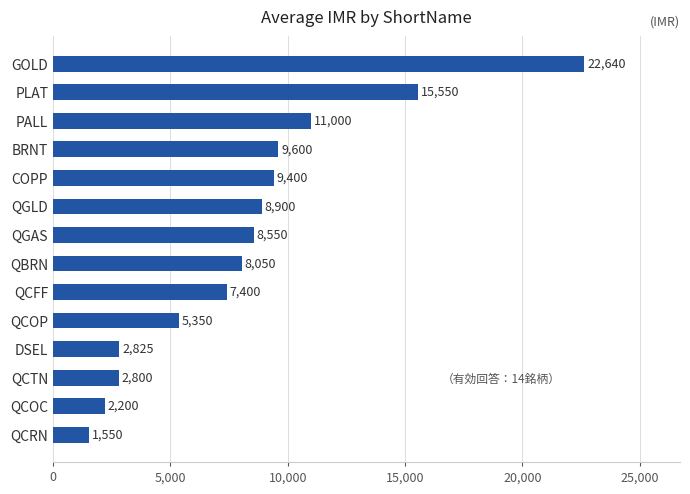

Rank the categories by value from lowest to highest.

QCRN, QCOC, QCTN, DSEL, QCOP, QCFF, QBRN, QGAS, QGLD, COPP, BRNT, PALL, PLAT, GOLD